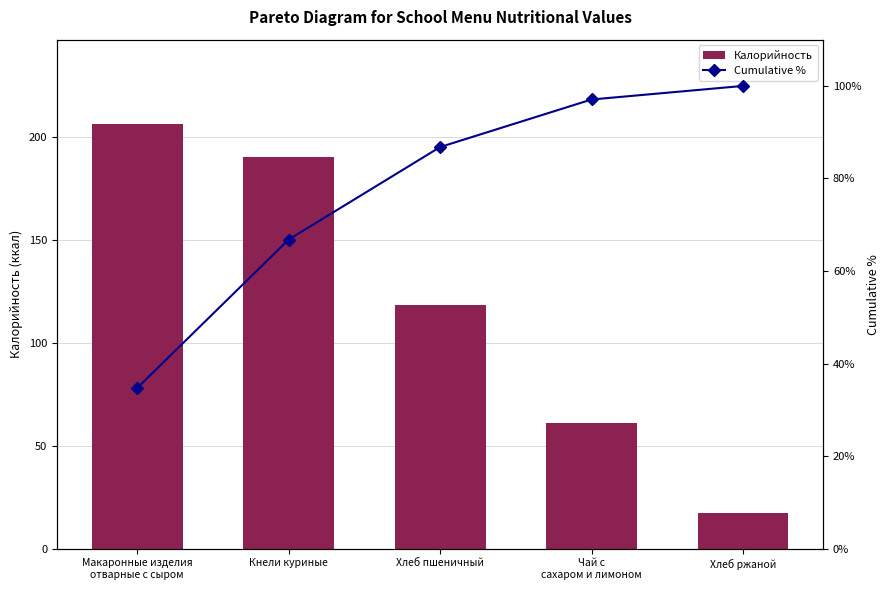

Reading right to left, what are all the values shown in this chart?

Калорийность: Хлеб ржаной=17.4	Чай с
сахаром и лимоном=61.0	Хлеб пшеничный=118.7	Кнели куриные=190.4	Макаронные изделия
отварные с сыром=206.2
Cumulative %: Хлеб ржаной=100.0	Чай с
сахаром и лимоном=97.1	Хлеб пшеничный=86.8	Кнели куриные=66.8	Макаронные изделия
отварные с сыром=34.7